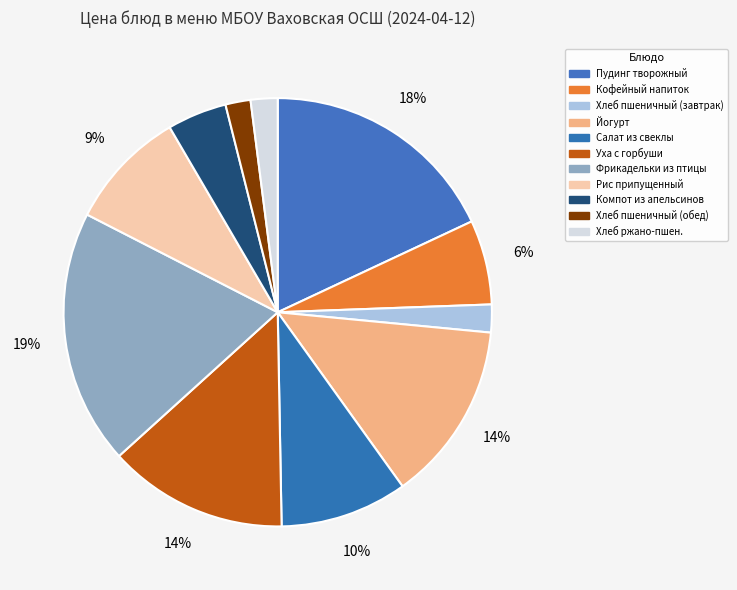

How many slices are in this pie chart?

11